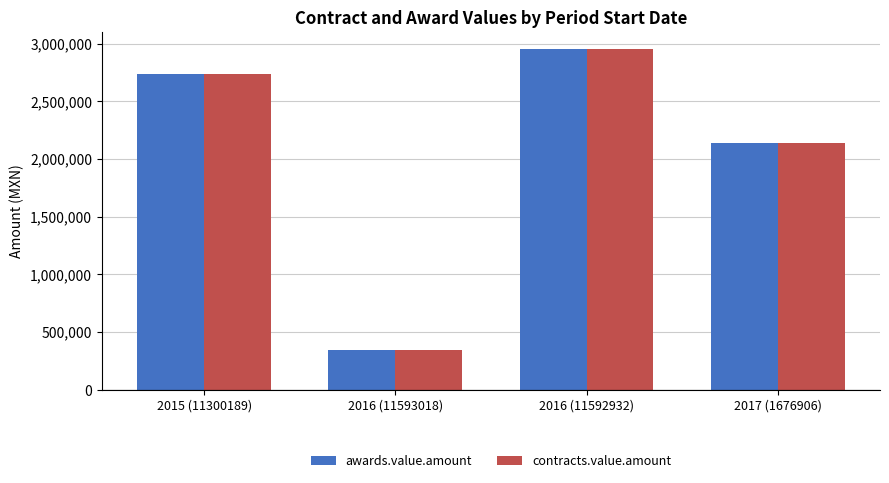

What is the label of the 2nd bar from the right?

2016 (11592932)